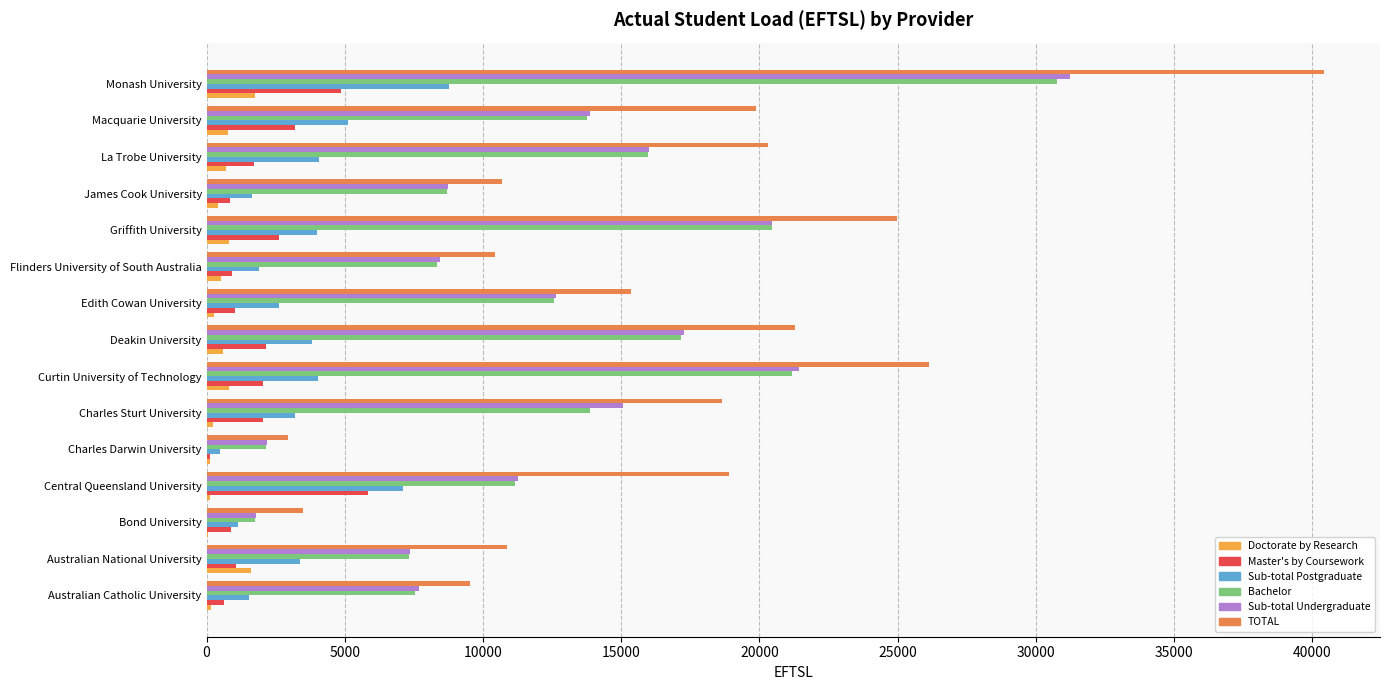

True or false: TOTAL has a value of 40429 at Monash University.

True